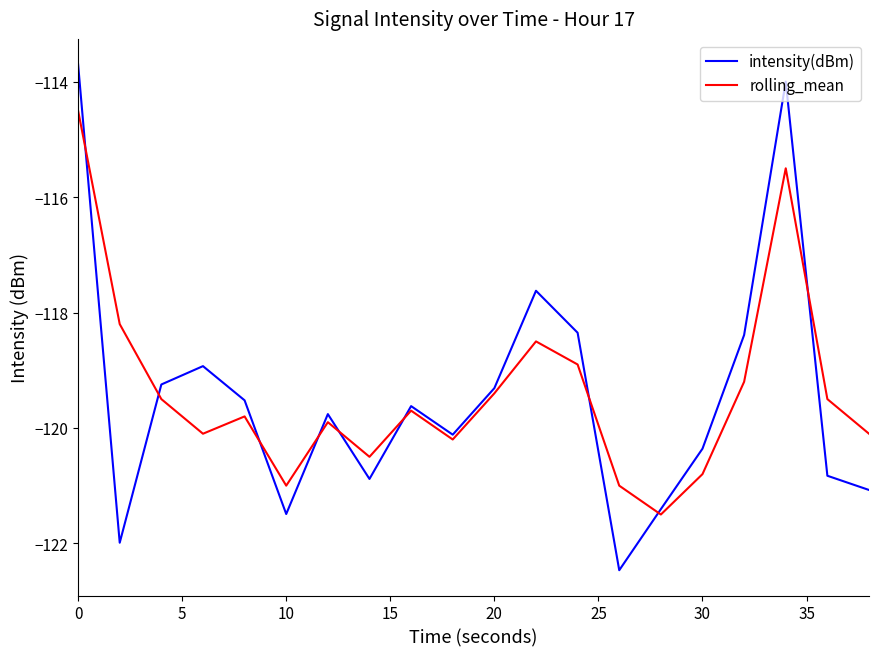

Rank the series by their maximum value, from lowest to highest.

rolling_mean, intensity(dBm)